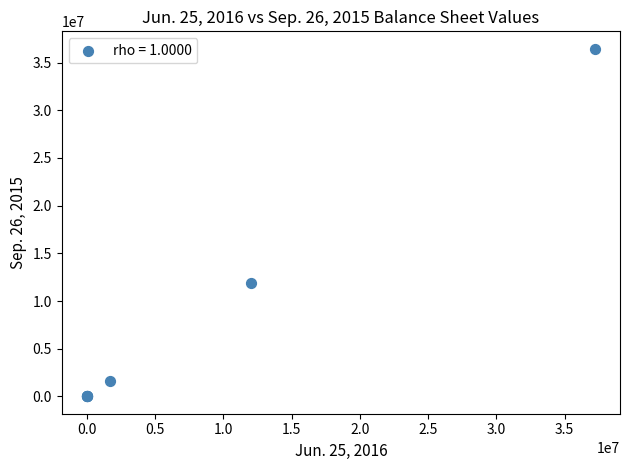

What Y value in the scatter plot is closest to 18231149?

11908317.0